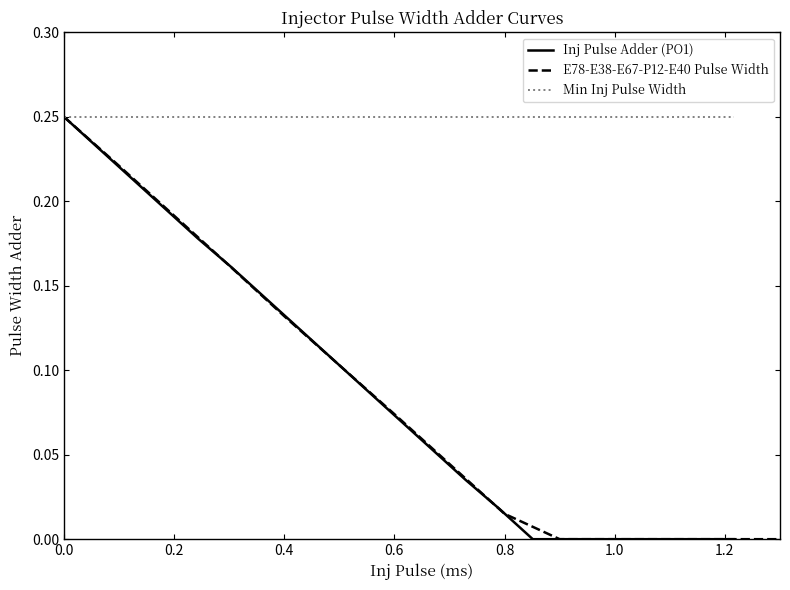

Is this an area chart (filled region under the line)?

No